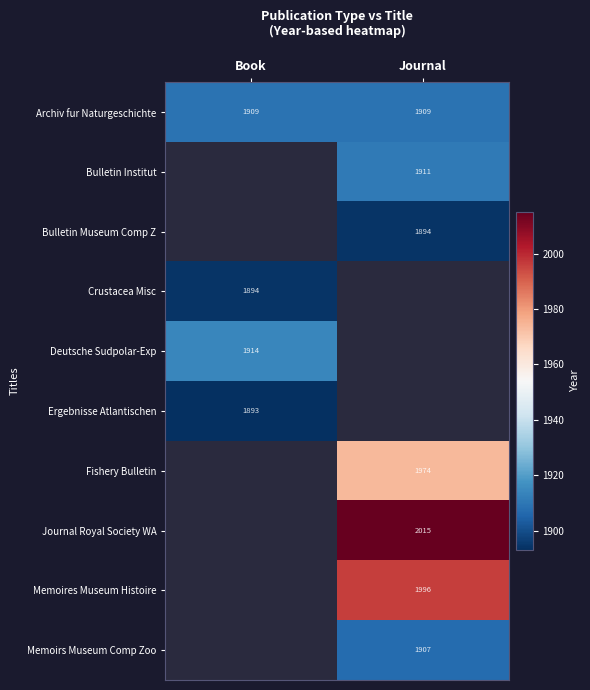

At how many categories does at least one series exceed 1970?

1